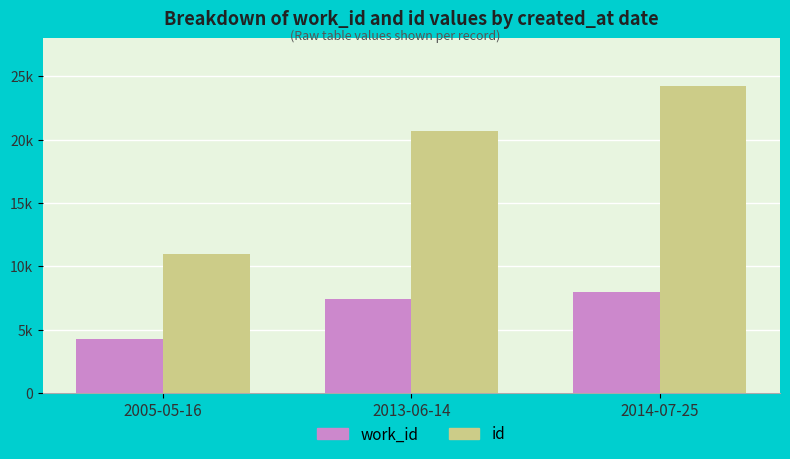

What are all the series names shown in the legend?

work_id, id